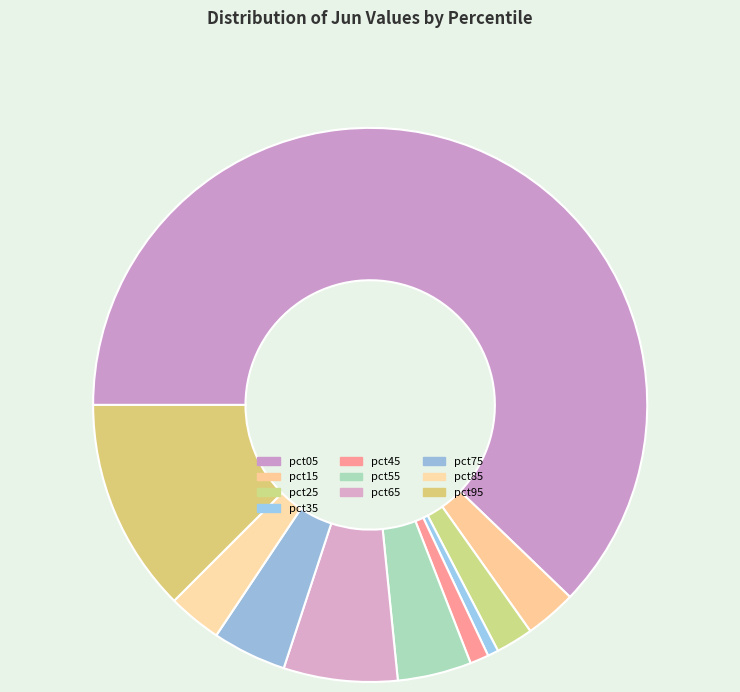

Which category accounts for the majority?

pct05